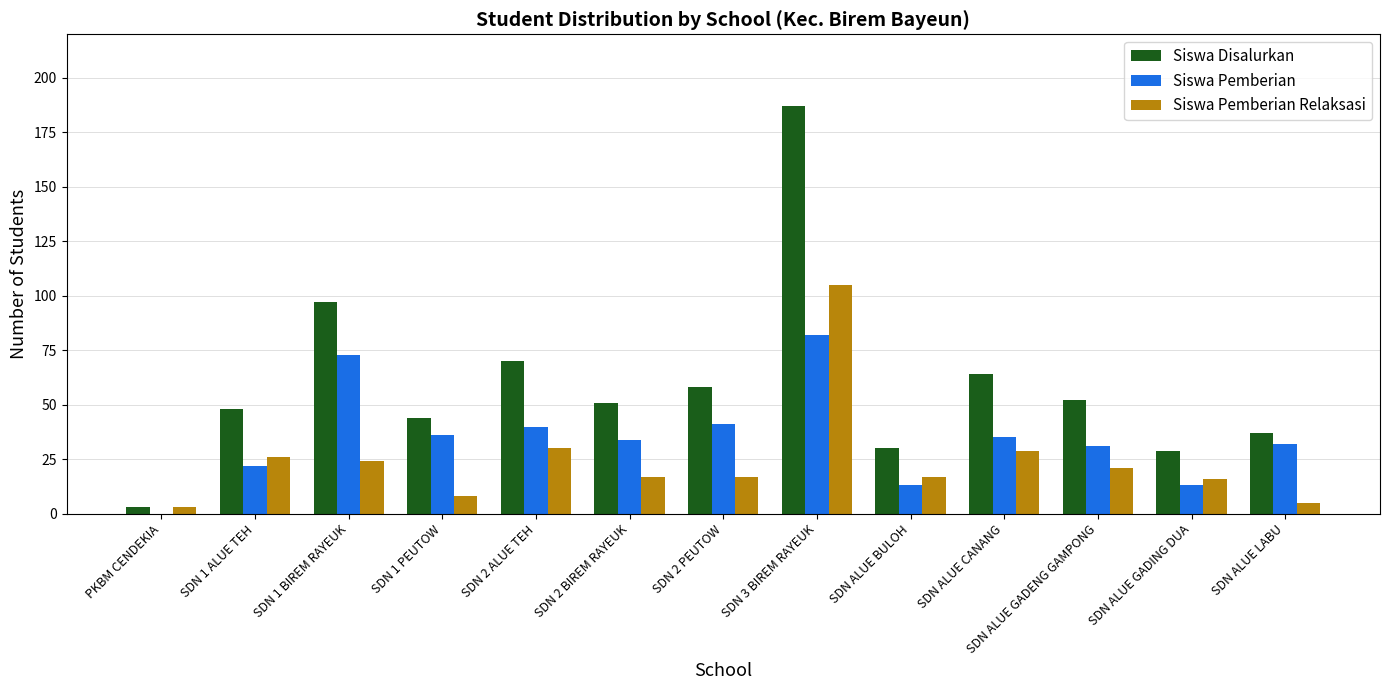

Are the bars horizontal?

No